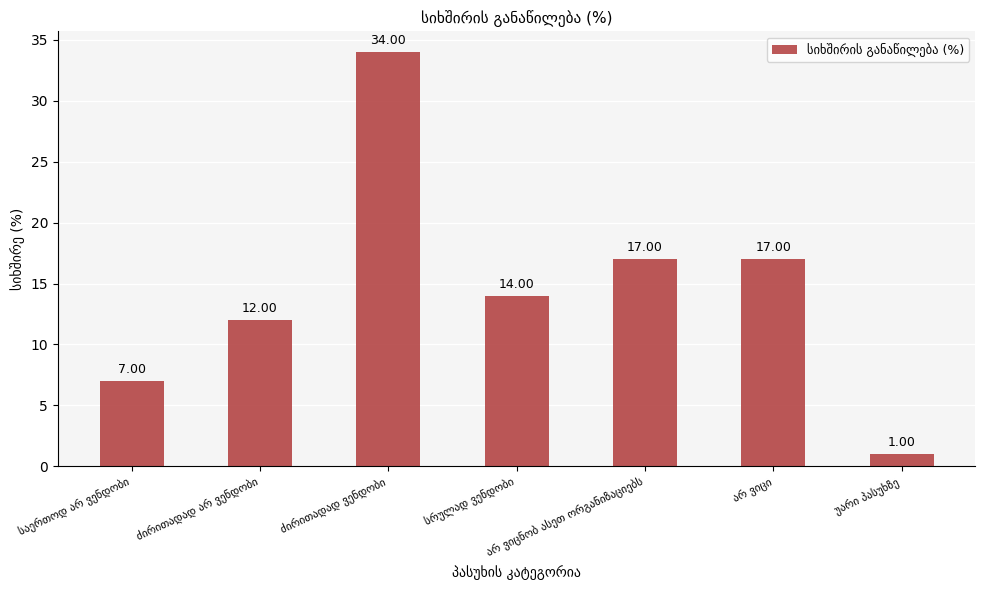

Does the chart contain stacked bars?

No